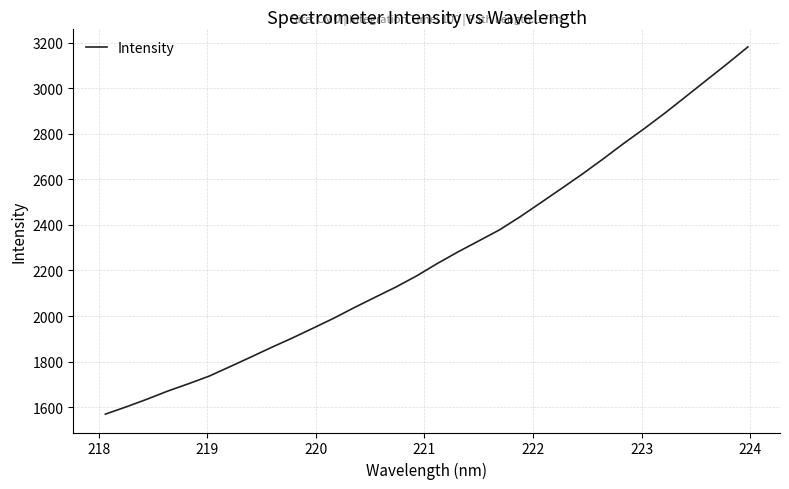

What is the minimum value shown in the chart?

1569.3